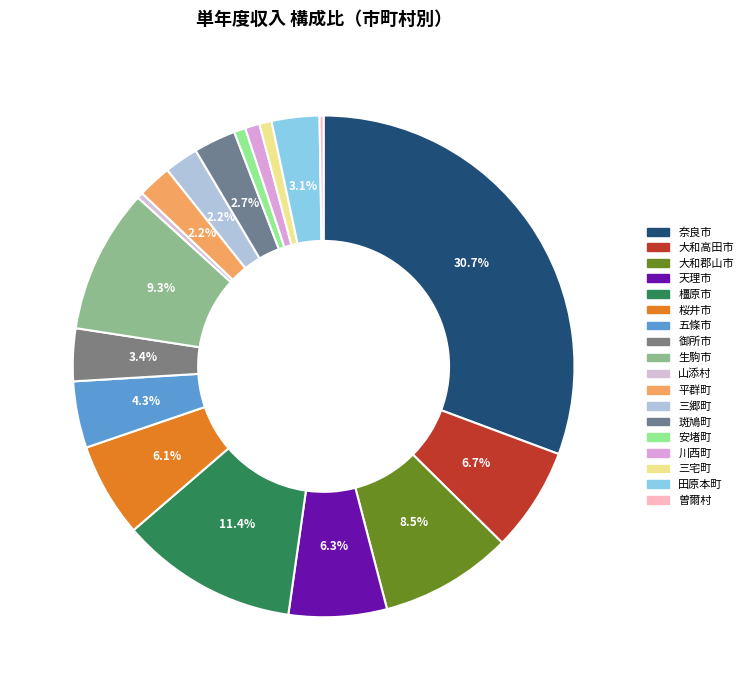

What is the change in value from 桜井市 to 川西町?

-5404833.3